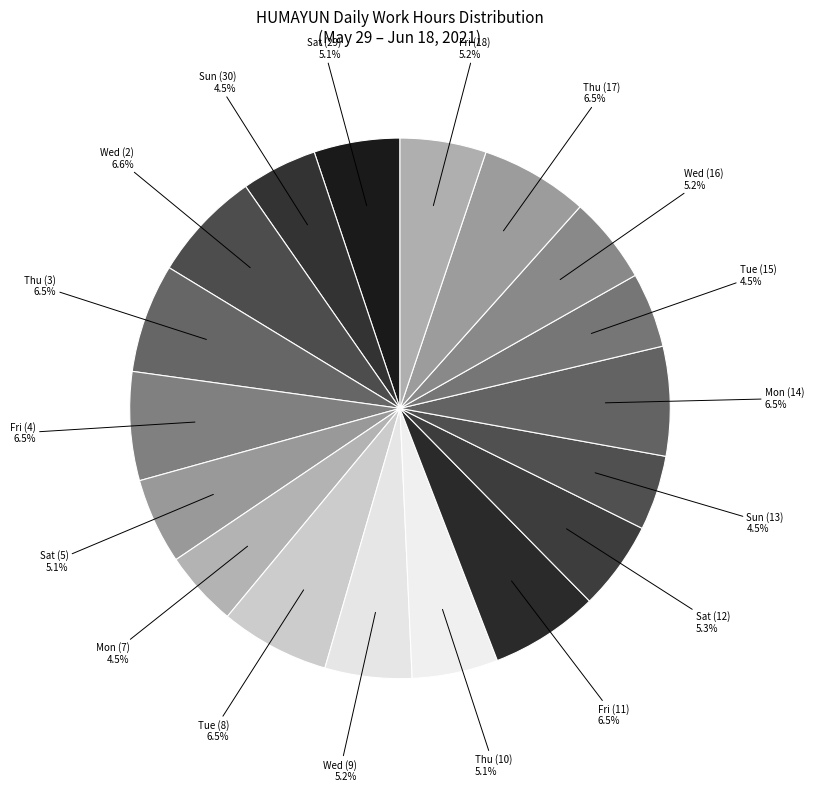

Is Thu (17) the majority of the pie?

No